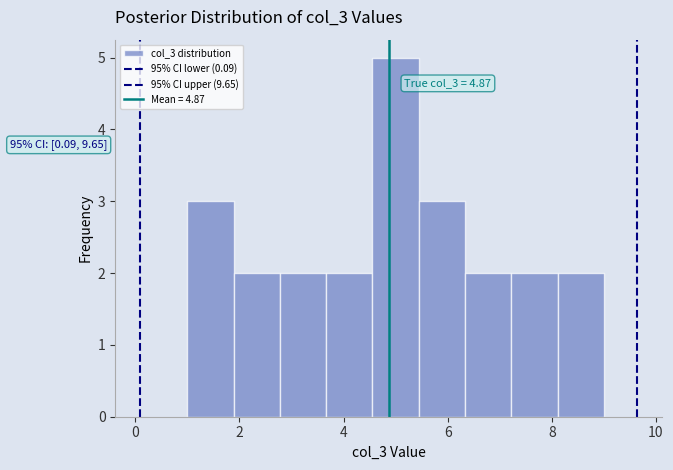

Which range on the x-axis has the tallest bar?

4.6 to 5.4